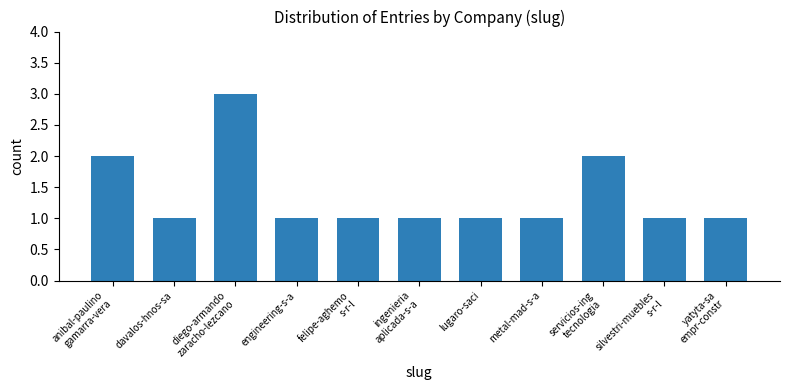

What is the average value?

1